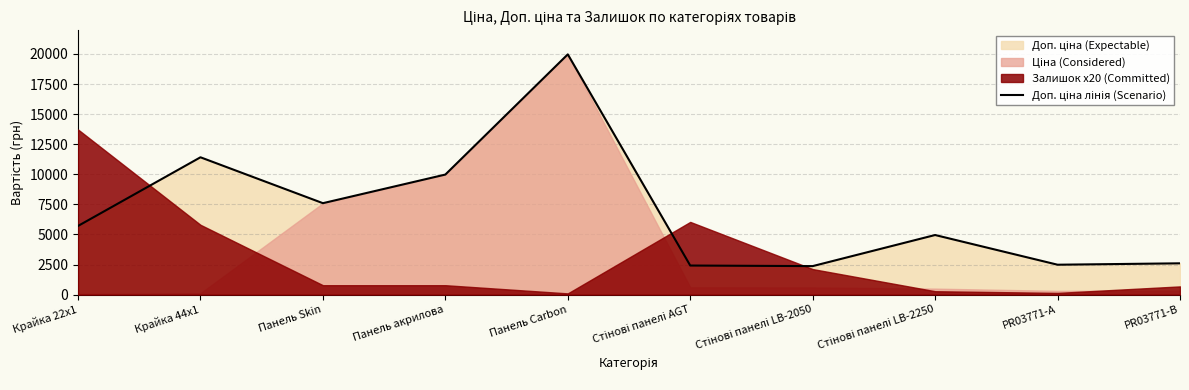

What is the change in value from Панель Carbon to Стінові панелі LB-2050?

-17597.6